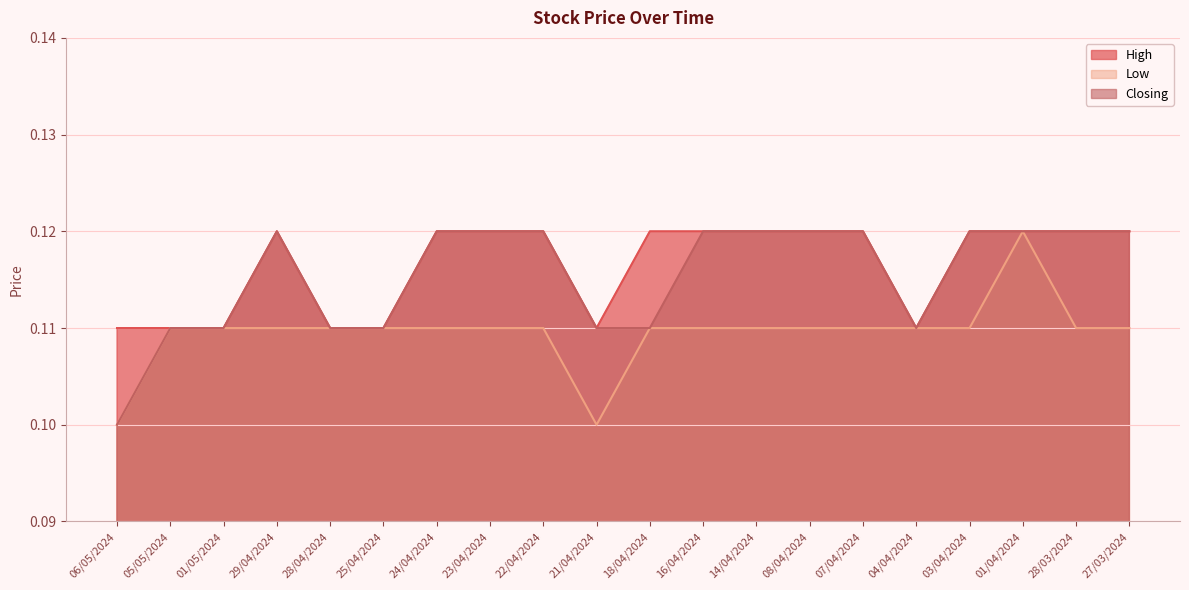

Read the Low value at 04/04/2024.

0.1